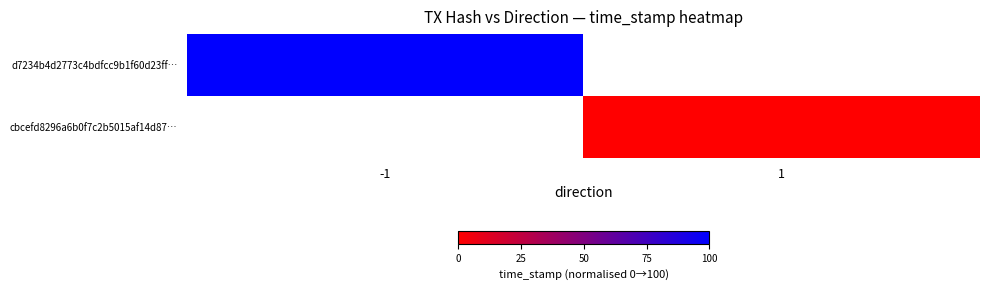

How many series are shown in this chart?

2